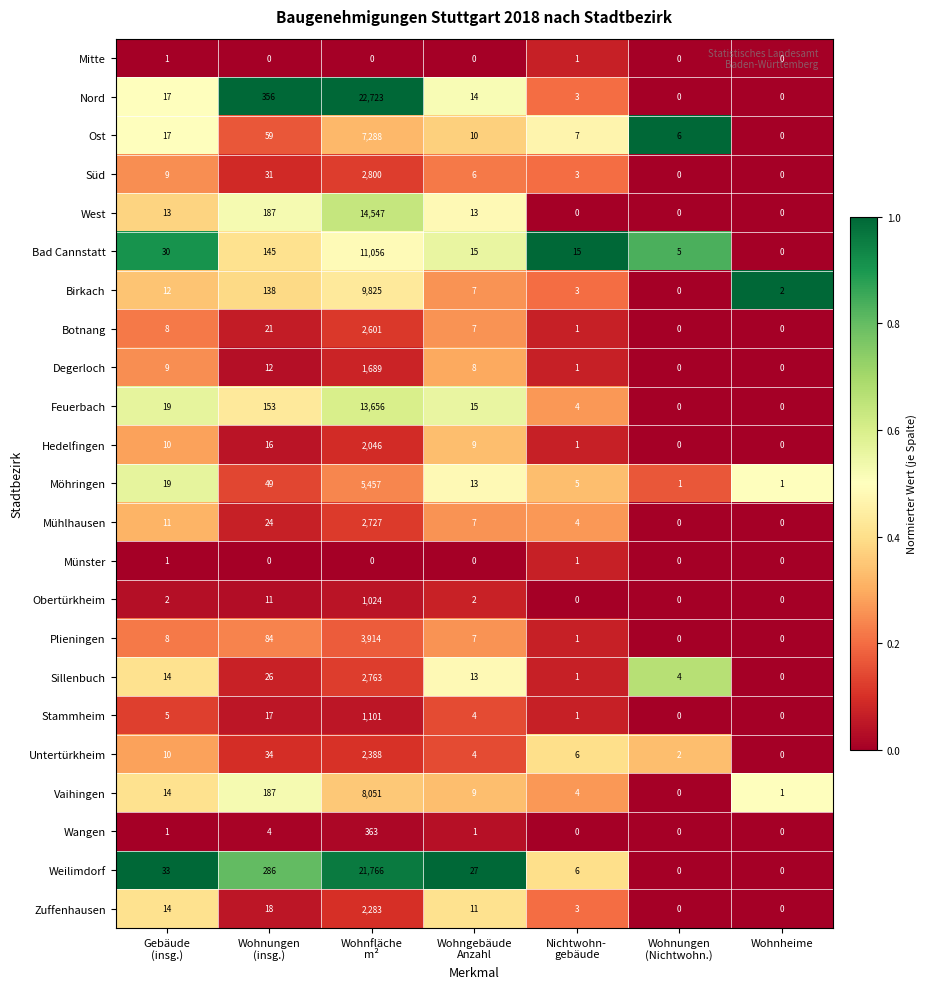

What is the sum of all Weilimdorf values?

22118